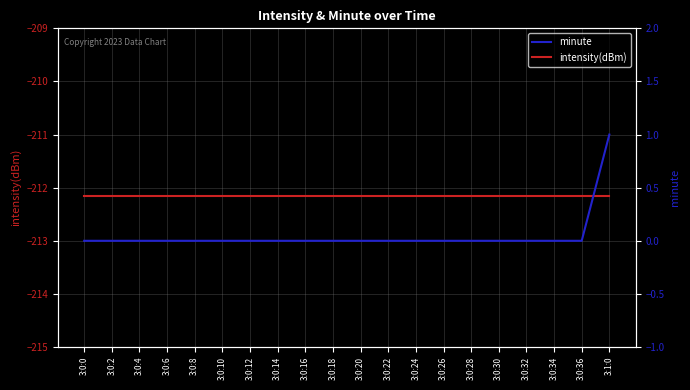

Is the value of intensity(dBm) at 3:0:22 greater than the value of minute at 3:0:4?

No